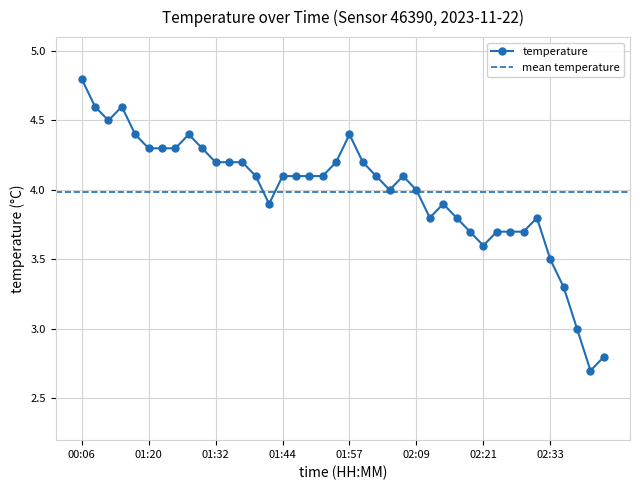

What is the label of the 2nd point from the left?

00:08